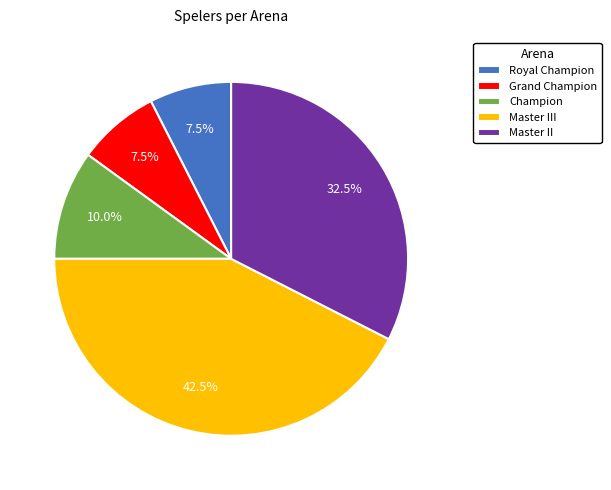

Approximately how many times larger is the value at Master III compared to Master II?

1.3